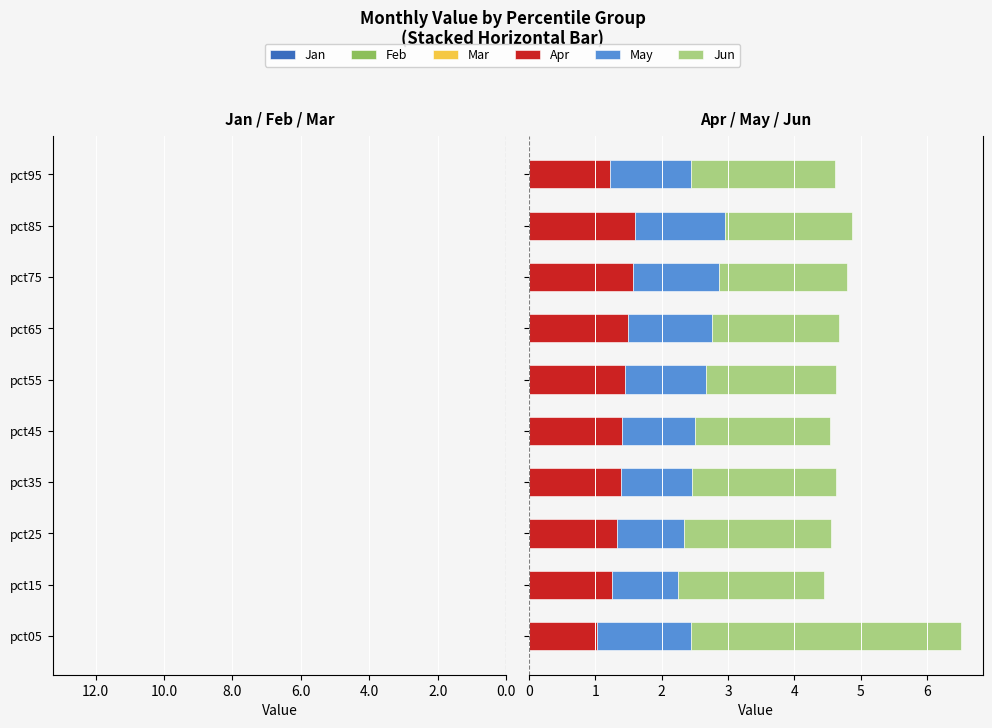

Which series changed the most between 6.0 and 10.0?

Jan